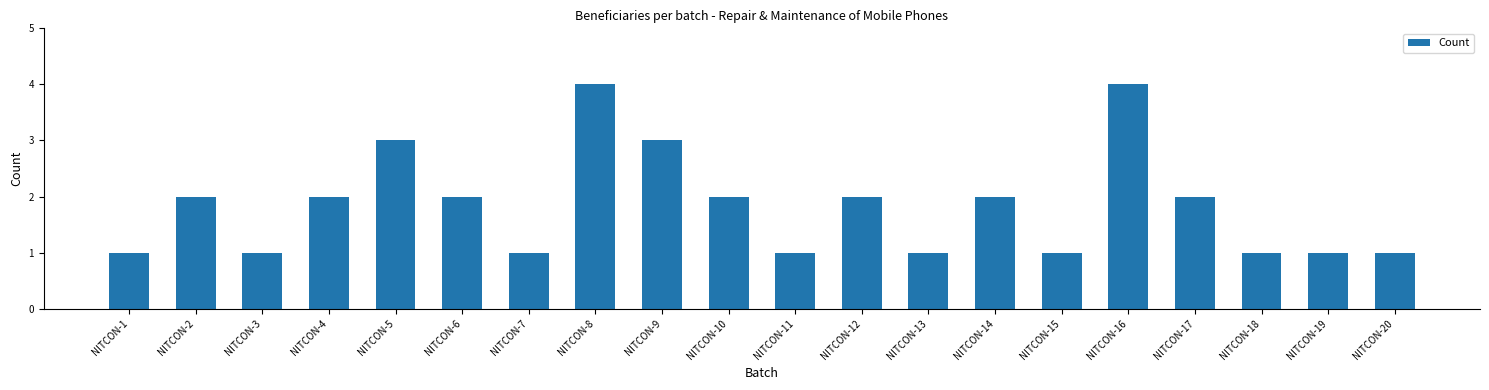

Reading left to right, transcribe all the data shown in this chart.

NITCON-1=1	NITCON-2=2	NITCON-3=1	NITCON-4=2	NITCON-5=3	NITCON-6=2	NITCON-7=1	NITCON-8=4	NITCON-9=3	NITCON-10=2	NITCON-11=1	NITCON-12=2	NITCON-13=1	NITCON-14=2	NITCON-15=1	NITCON-16=4	NITCON-17=2	NITCON-18=1	NITCON-19=1	NITCON-20=1